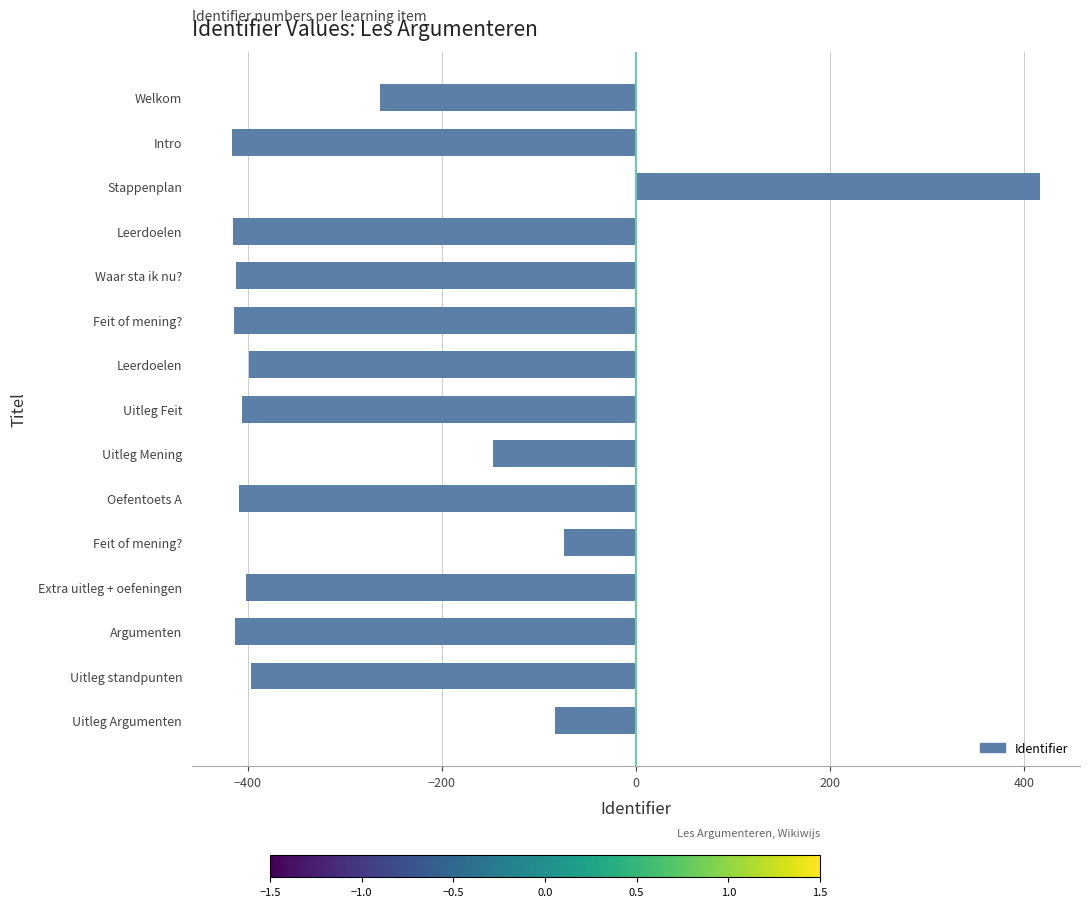

How many bars are there in total?

15